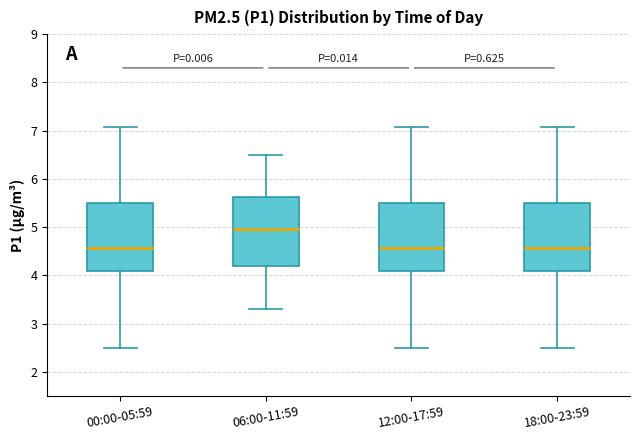

Where is the upper edge of the box for 18:00-23:59 on the y-axis? The values are not printed on the chart, so give them approximately, as read against the axis.

5.5